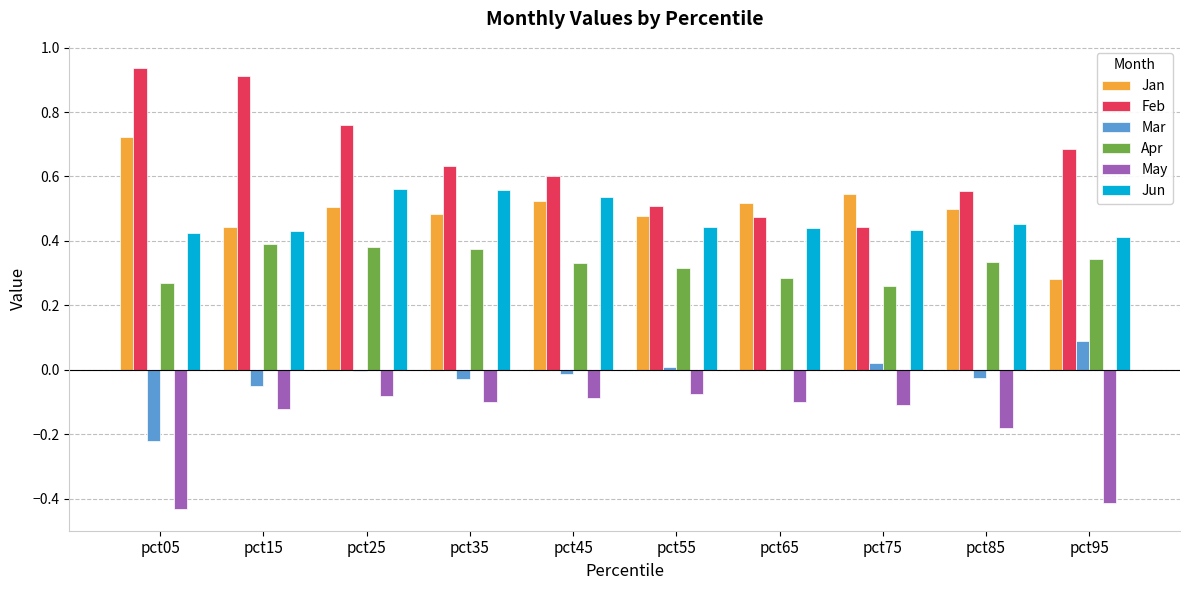

What are all the series names shown in the legend?

Jan, Feb, Mar, Apr, May, Jun